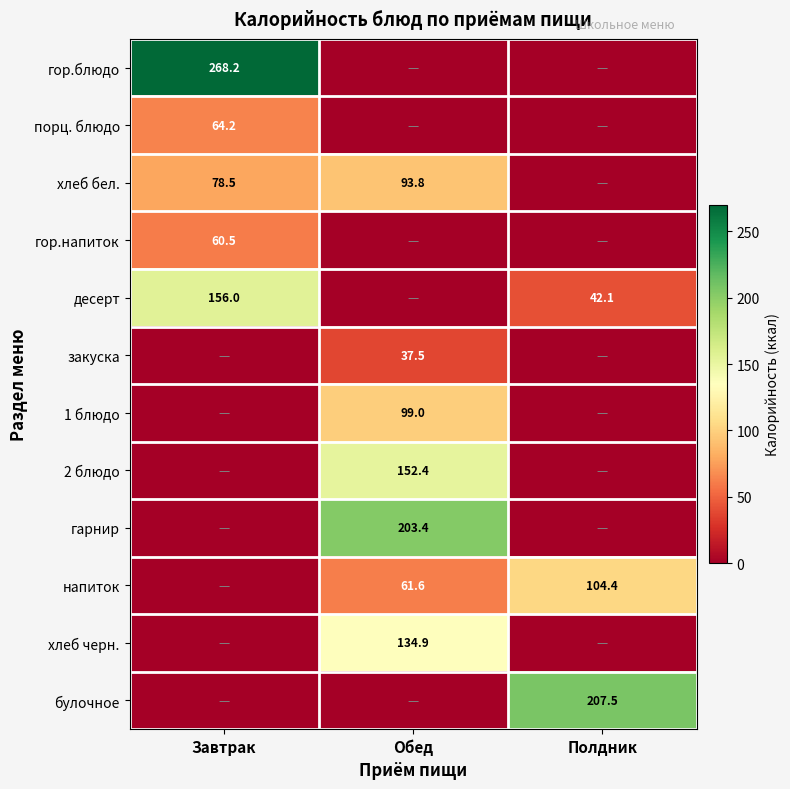

What is the total value across all series at Завтрак?

627.5